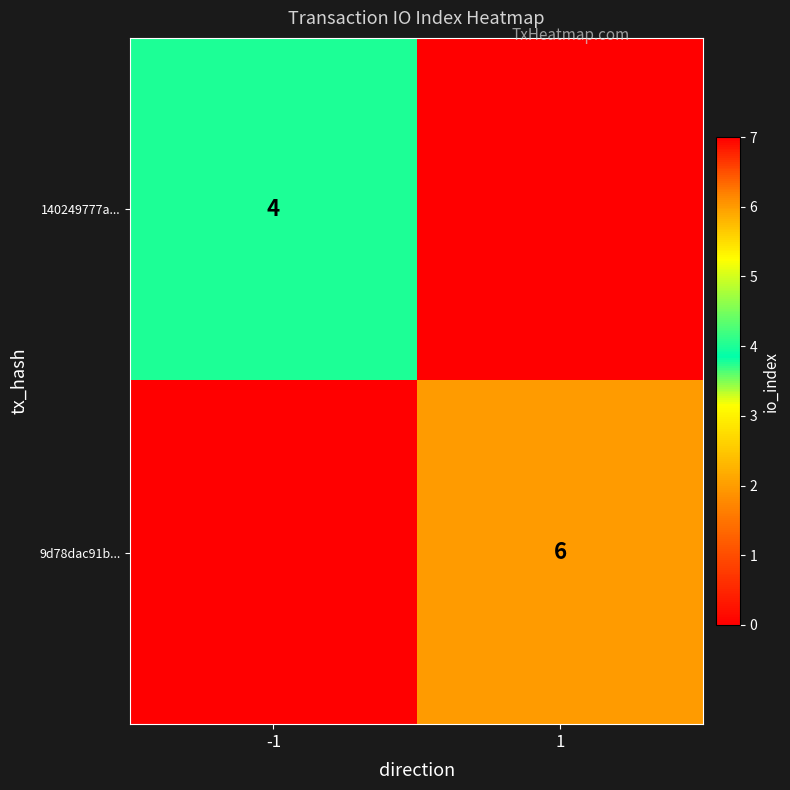

The 9d78dac91b... series shows 6 at 1. True or false?

True